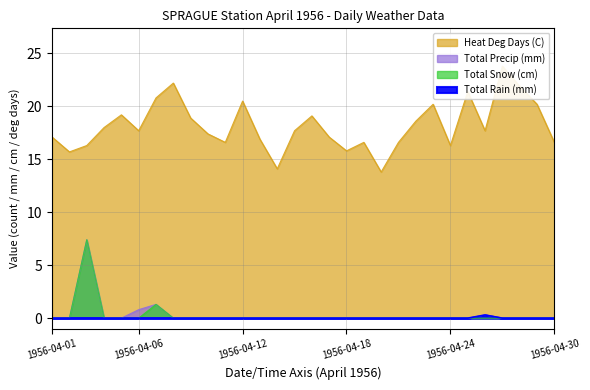

Where does the Heat Deg Days (C) series first go above 17?

1956-04-01